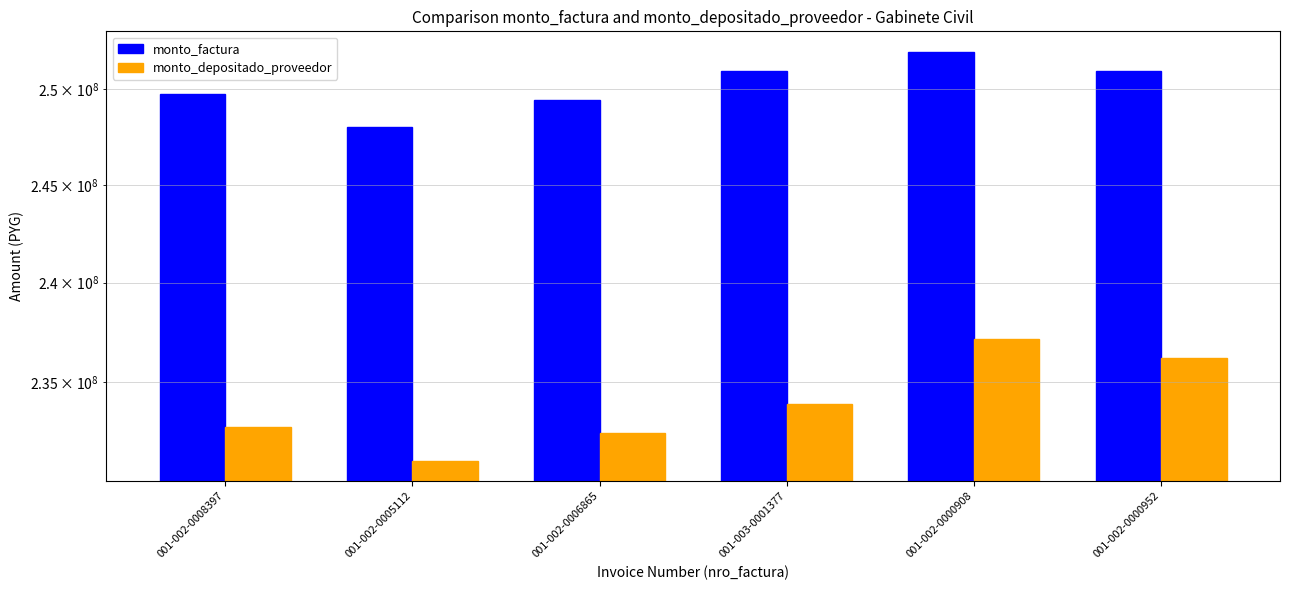

What is the difference between the maximum and second lowest values in the monto_depositado_proveedor series?

4671589